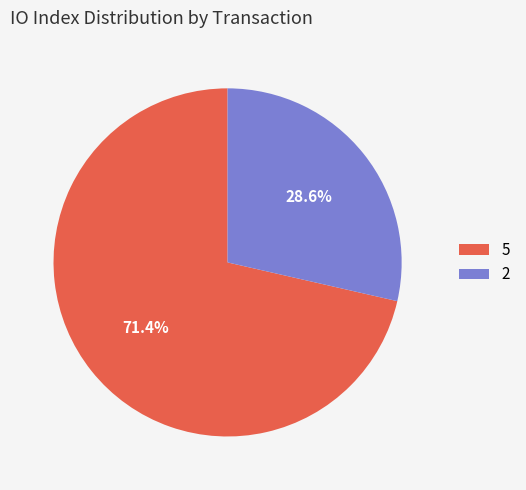

Is there any slice that represents more than half of the pie?

Yes